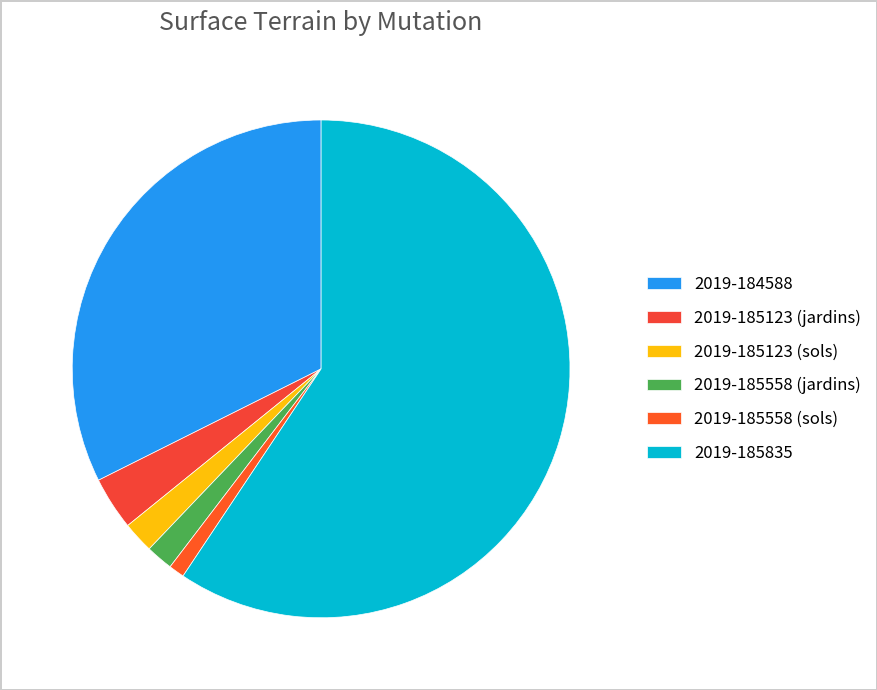

Between 2019-185558 (jardins) and 2019-185835, which is larger?

2019-185835